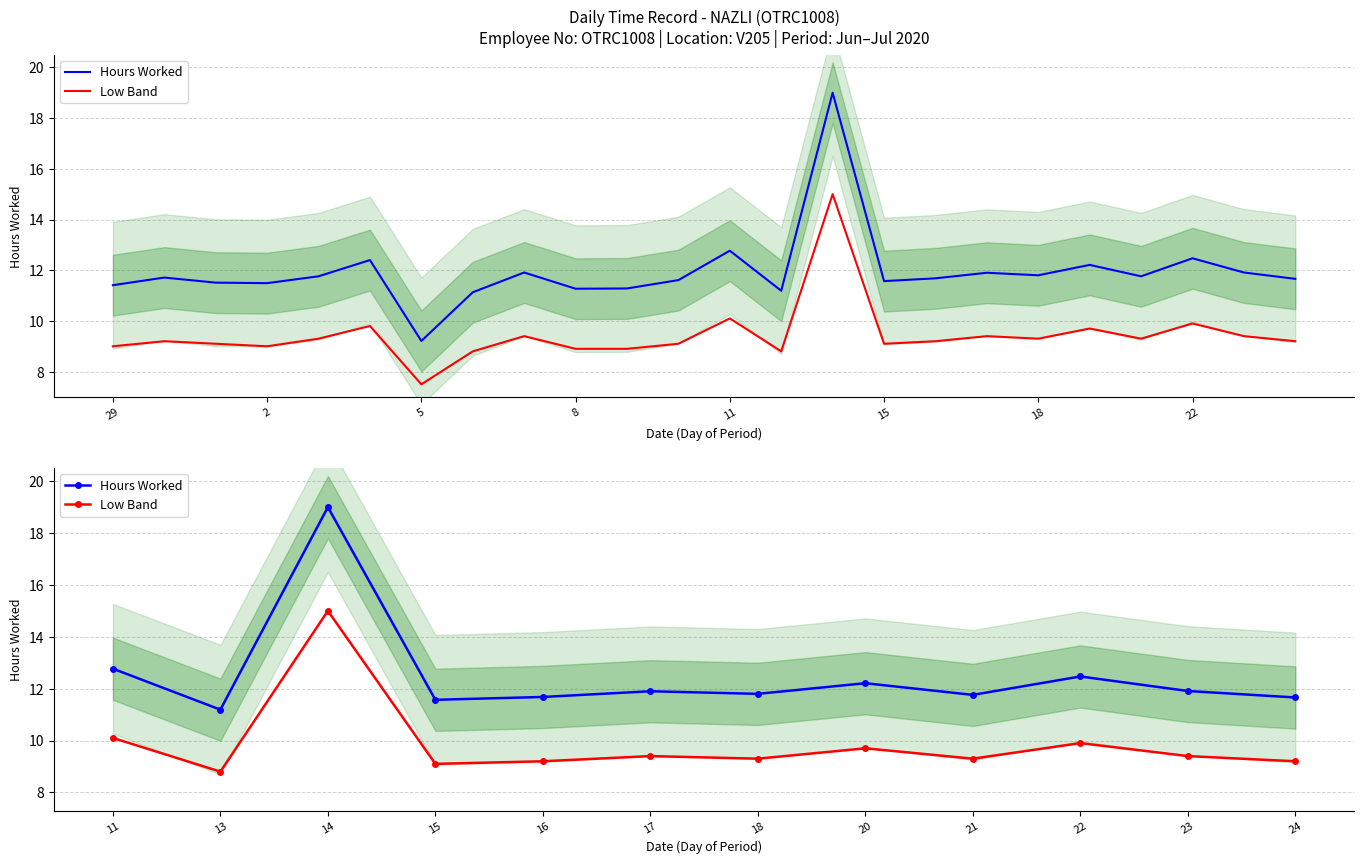

Is the value of Hours Worked at 17 greater than the value of Low Band at 24?

Yes